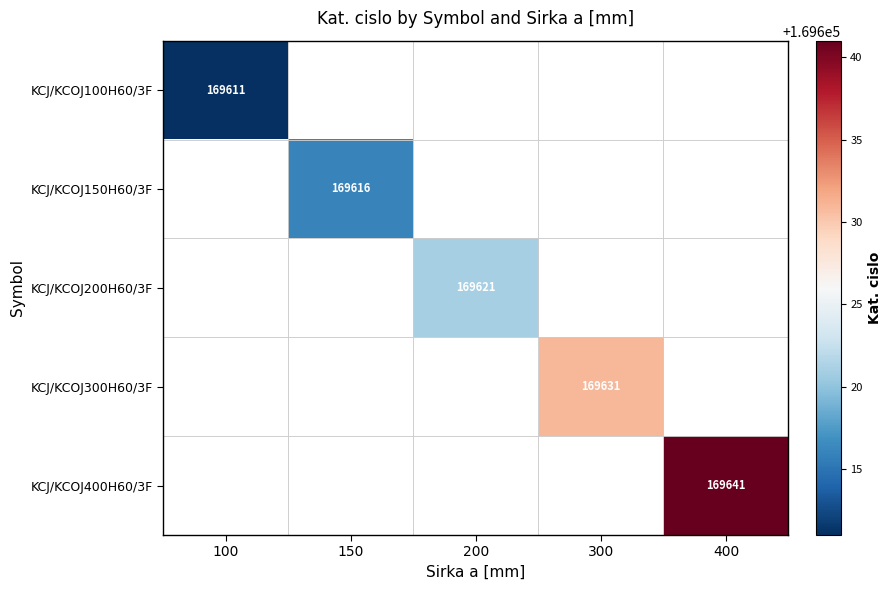

Which series has the widest spread of values?

KCJ/KCOJ100H60/3F